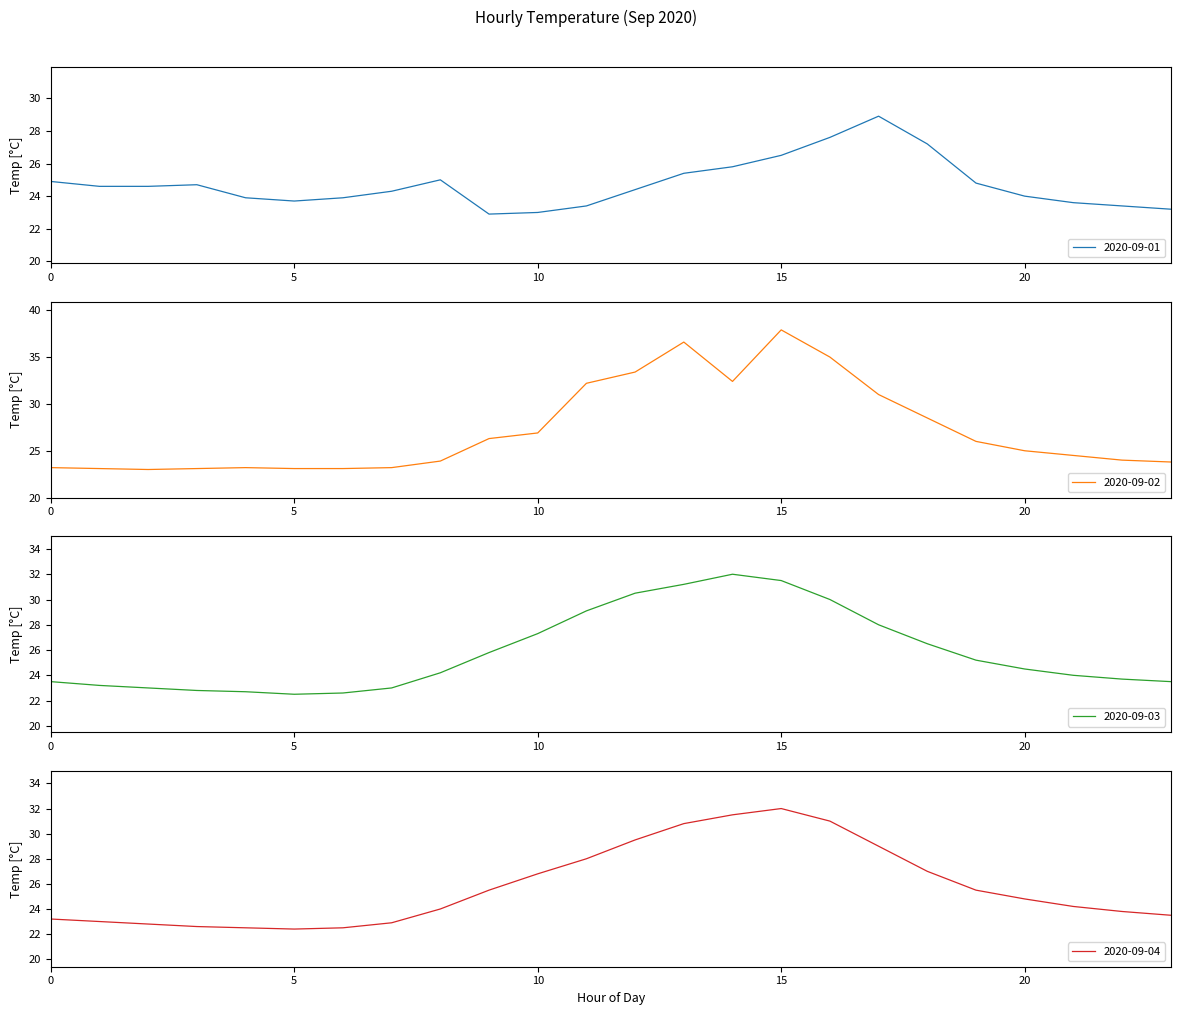

Where does the 2020-09-04 series first go above 24?

9